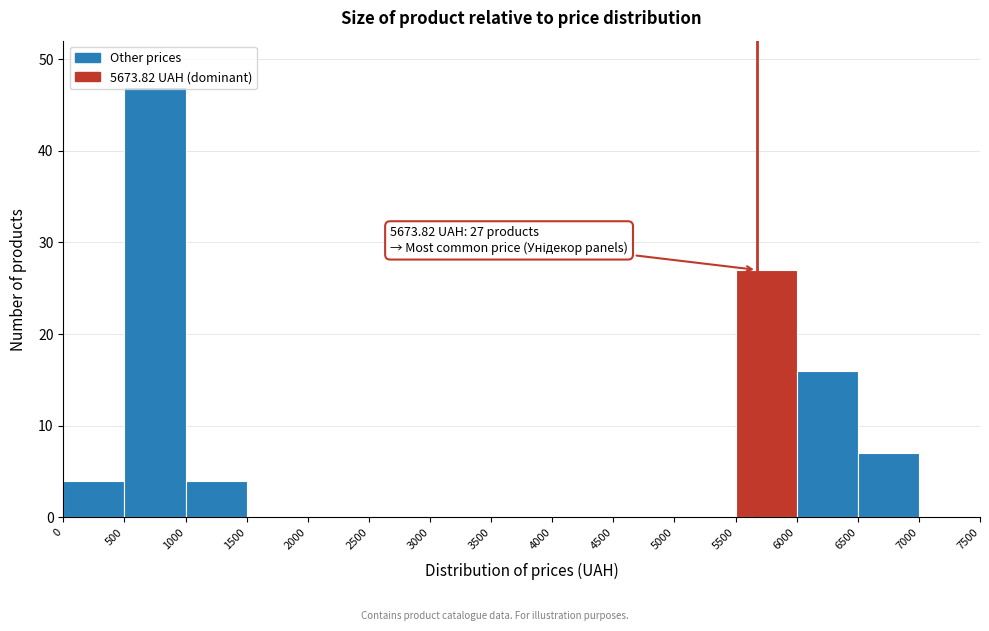

Over which range of the x-axis is the bar tallest?

500 to 1000